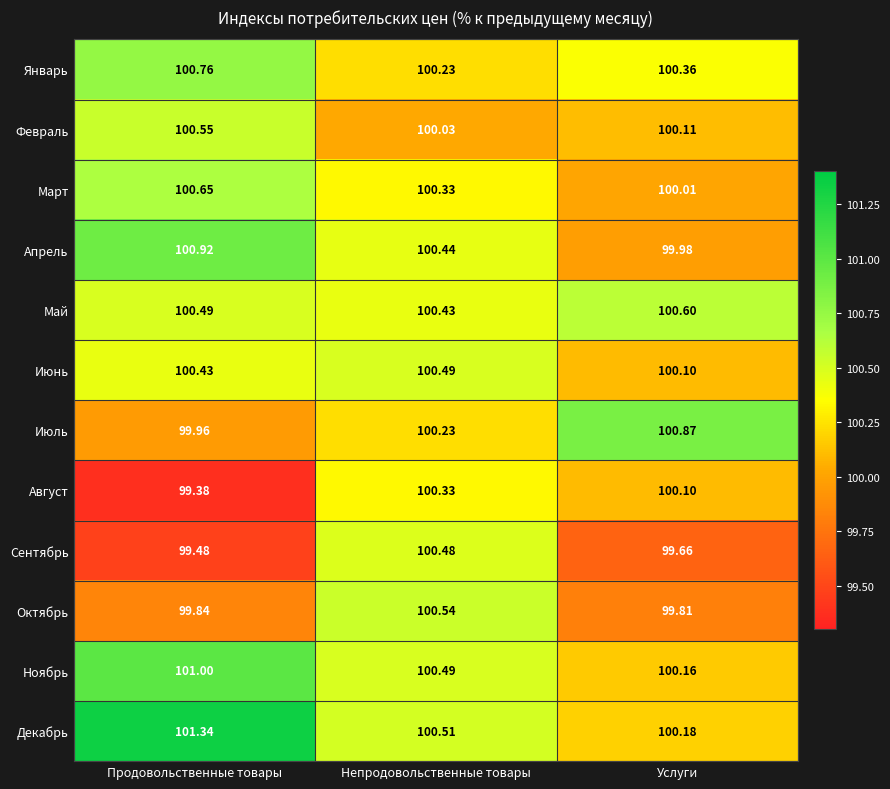

At which label is Июнь closest to 100?

Услуги